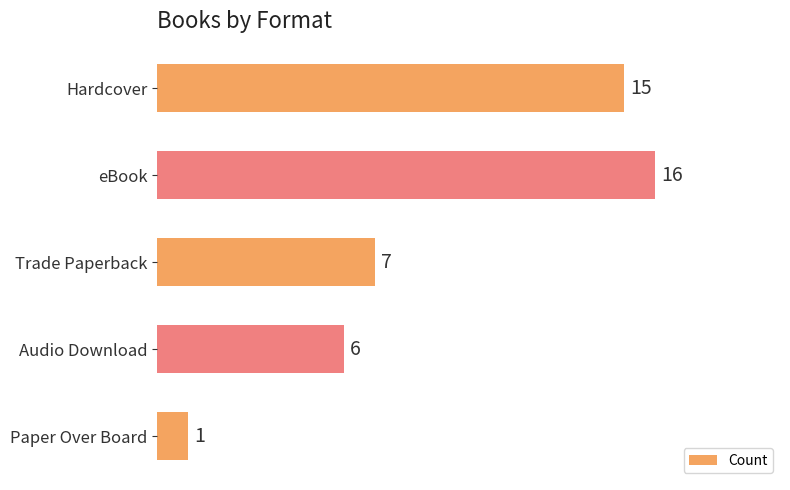

Which has a higher value, eBook or Trade Paperback?

eBook